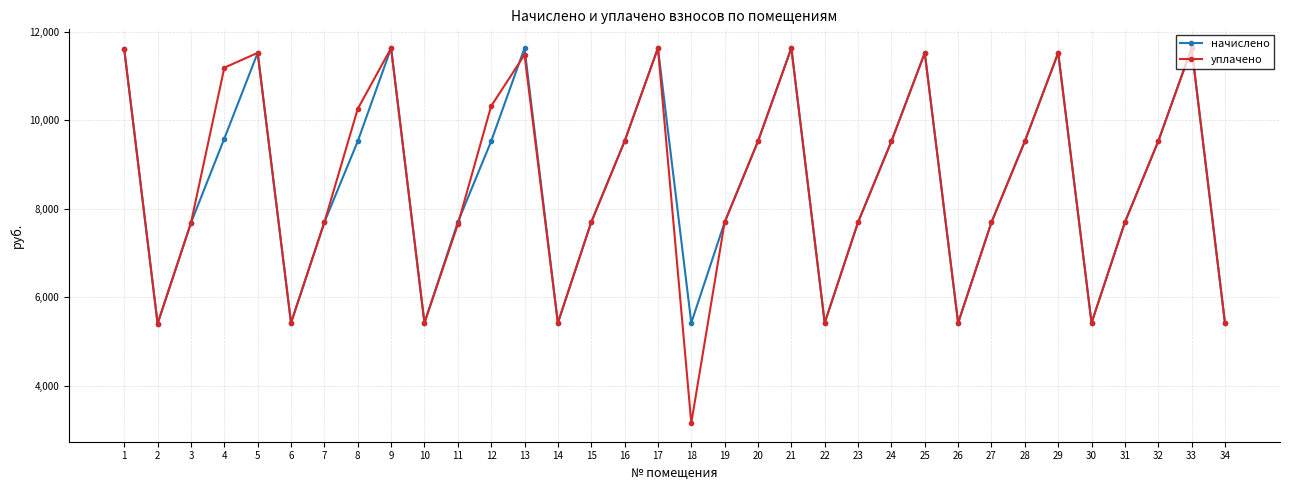

What is the sum of the начислено values at 11 and 9?

19322.9